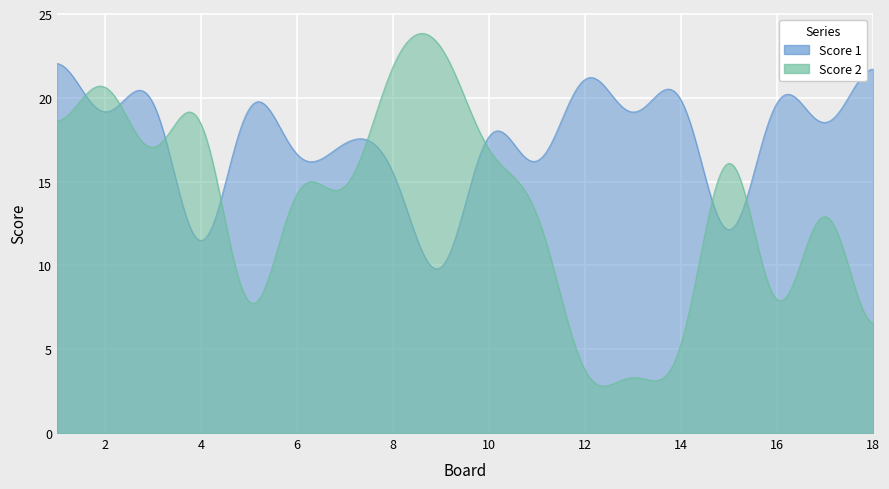

What is the difference between the highest and lowest values at 11?

4